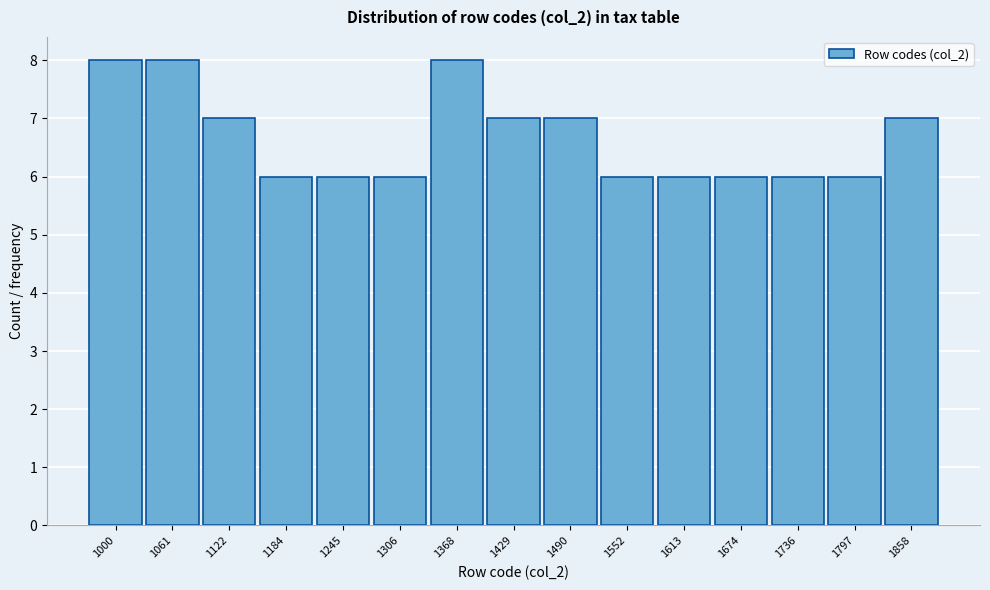

Reading left to right, list all the values displayed in this chart.

1000=8	1061=8	1122=7	1184=6	1245=6	1306=6	1368=8	1429=7	1490=7	1552=6	1613=6	1674=6	1736=6	1797=6	1858=7